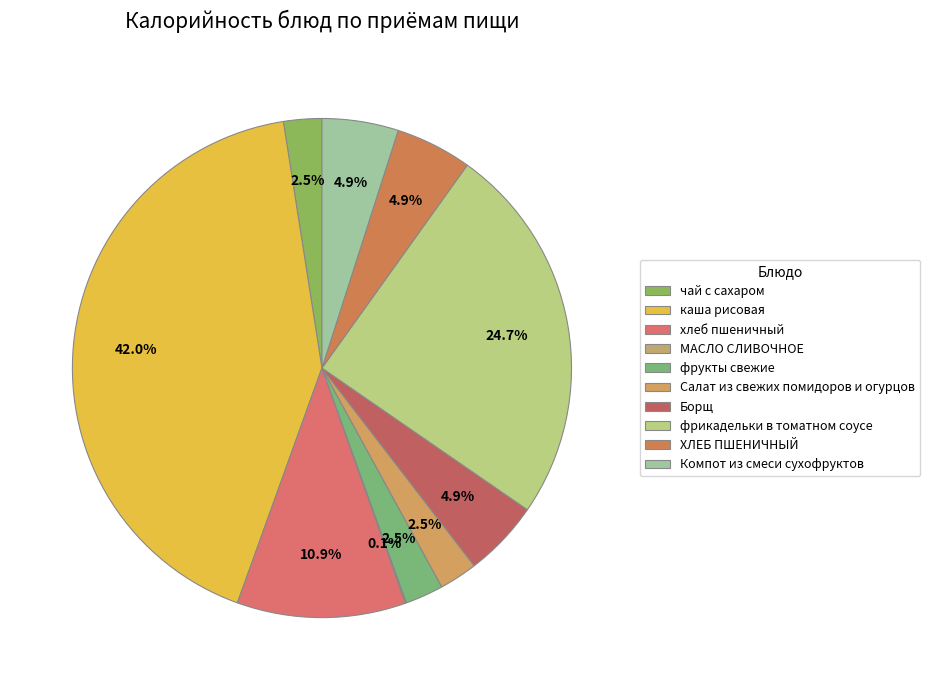

Which category has the biggest portion of the pie?

каша рисовая